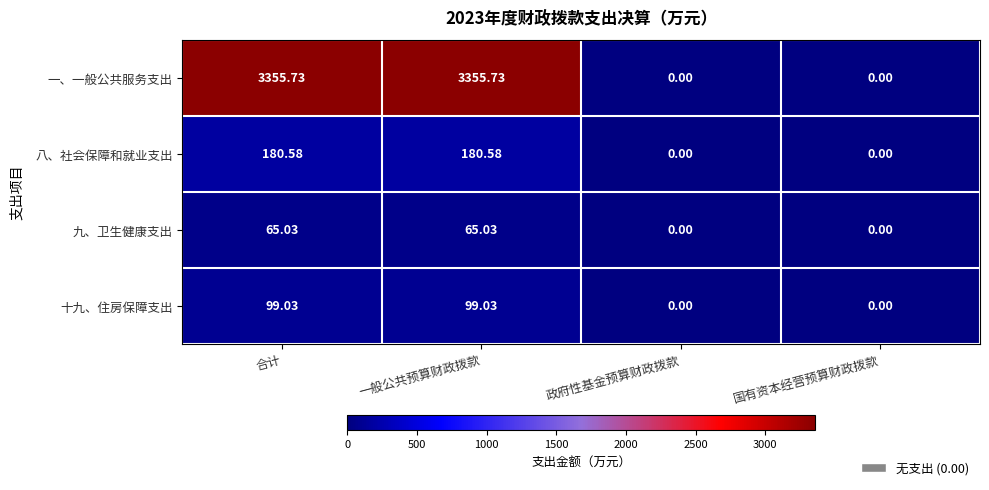

How many values in 九、卫生健康支出 are above zero?

2